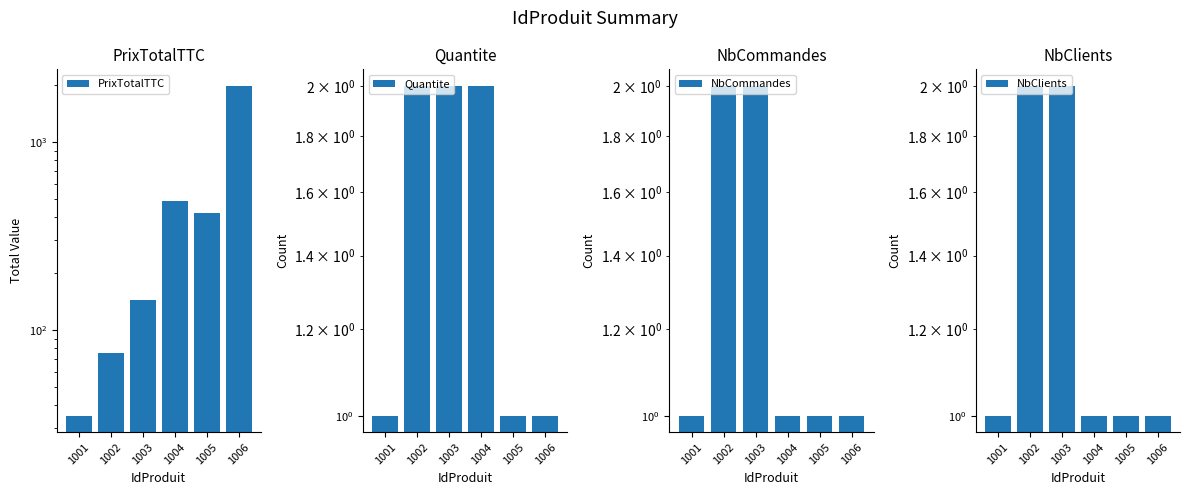

What is the maximum value shown in the chart?

1987